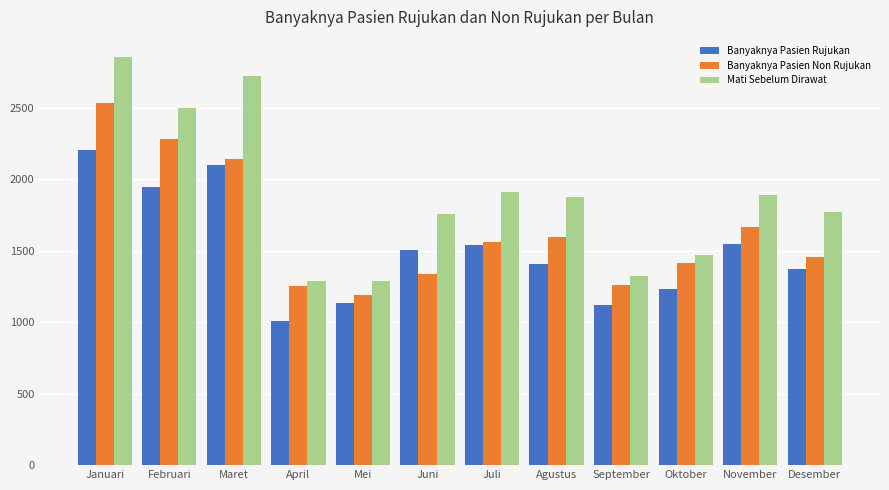

Between September and November, which series saw the biggest shift?

Mati Sebelum Dirawat